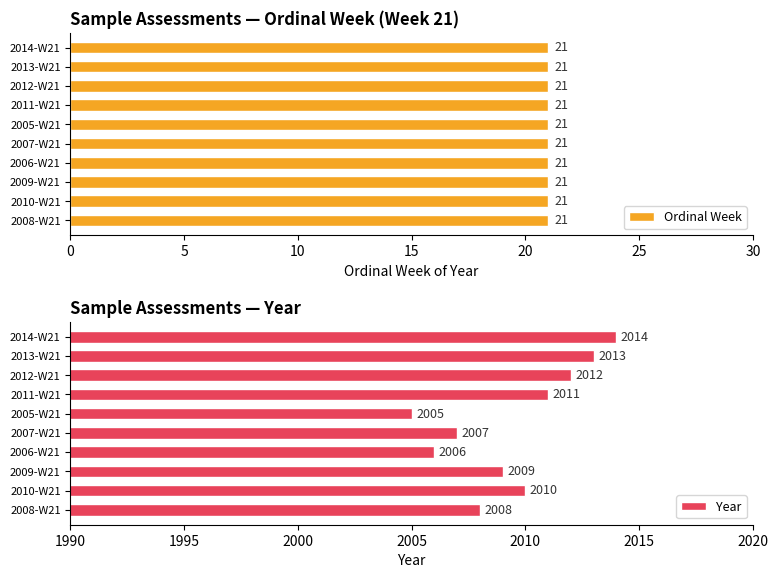

Count the Year values in the range 2007 to 2012.

6